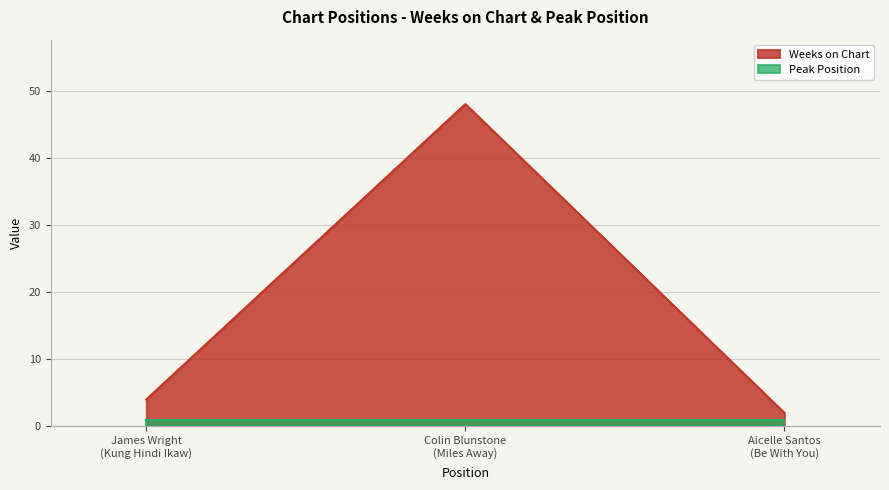

How many lines are shown in the chart?

2